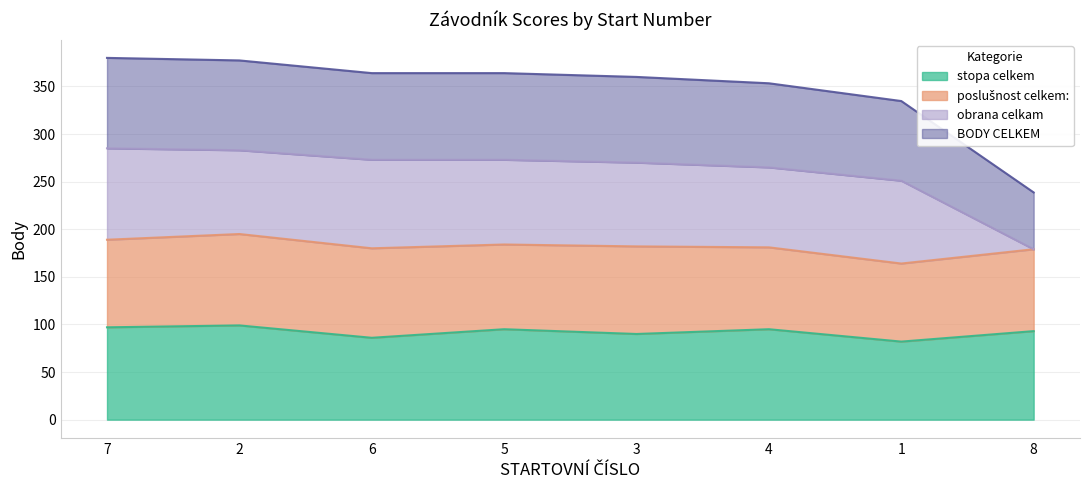

What is the minimum value for stopa celkem?

82.0